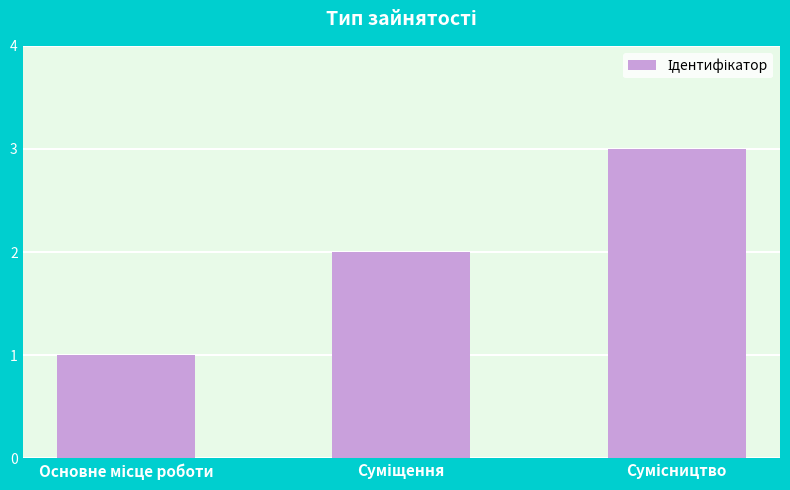

What is the value of the 3rd bar from the left?

3